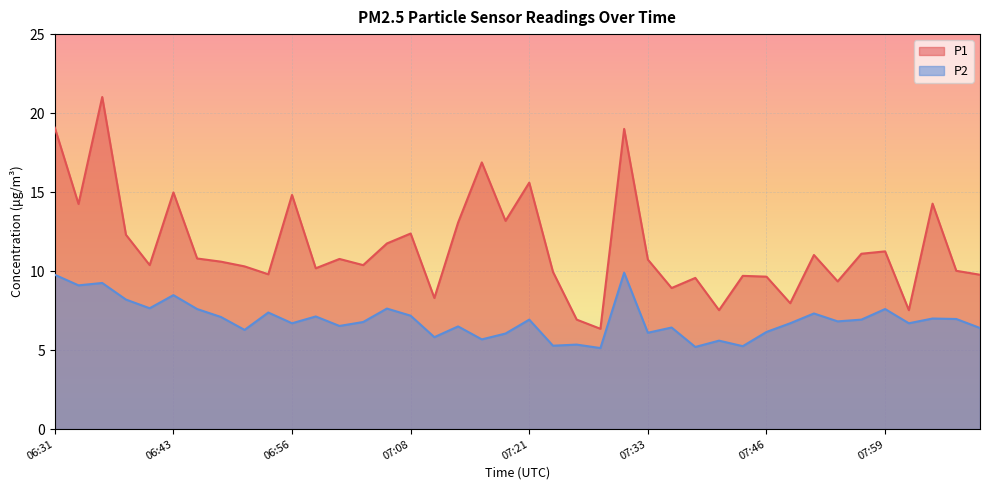

Which series changed the most between 06:56 and 07:36?

P1